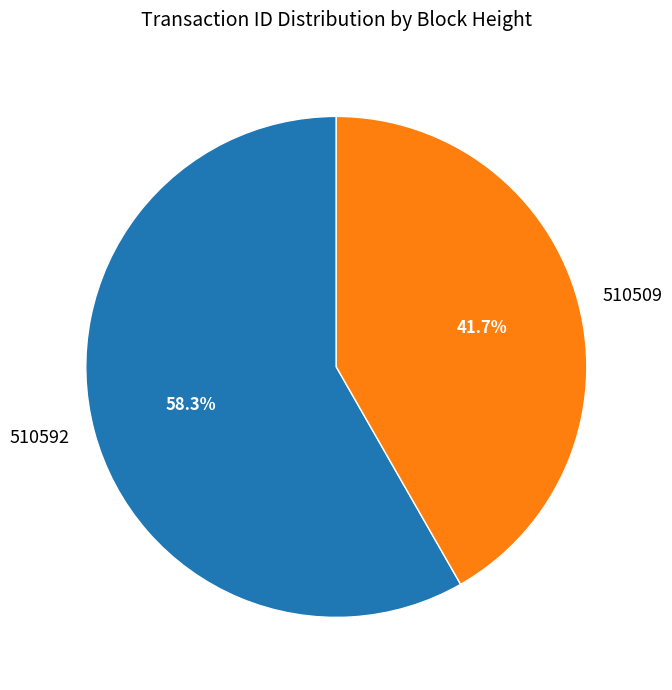

How many segments does this pie chart have?

2